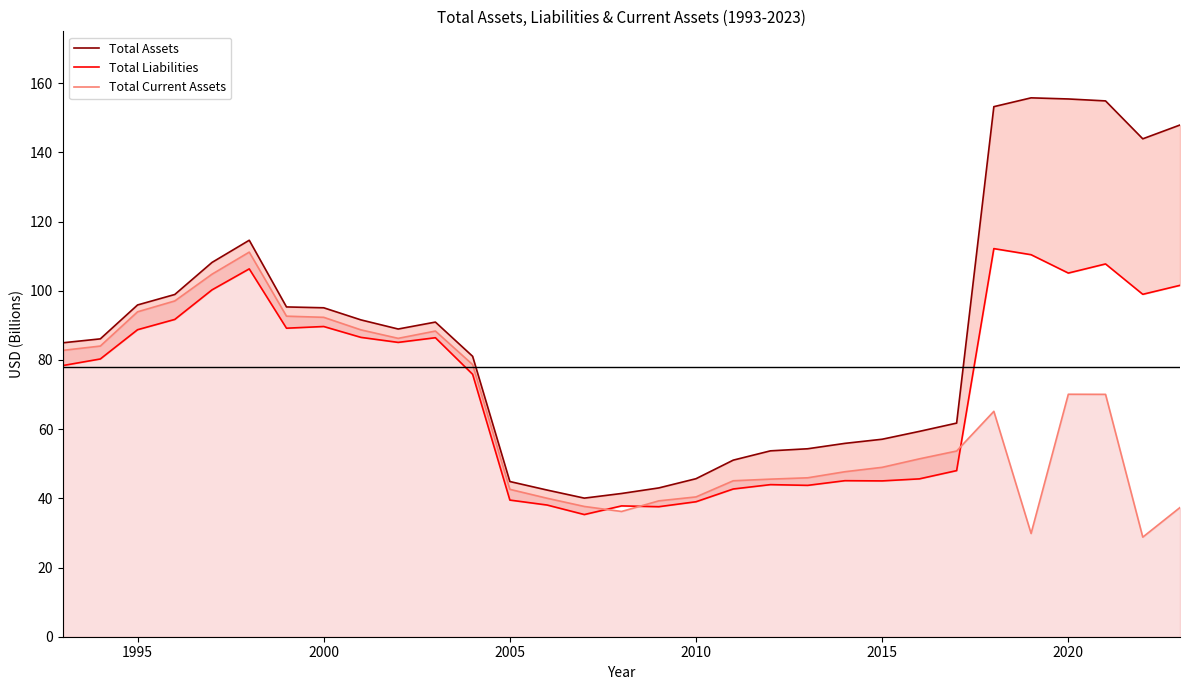

Reading right to left, extract all data points from this chart.

Total Assets: 147.9	143.9	154.9	155.5	155.8	153.2	61.8	59.4	57.1	55.9	54.3	53.7	51.0	45.7	43.0	41.4	40.1	42.4	44.9	81.1	91.0	89.0	91.6	95.1	95.3	114.6	108.2	98.9	95.9	86.1	85.0
Total Liabilities: 101.6	99.0	107.8	105.1	110.4	112.2	48.0	45.6	45.0	45.1	43.8	44.0	42.7	39.0	37.6	37.8	35.3	38.1	39.5	75.9	86.4	85.1	86.5	89.7	89.2	106.3	100.3	91.7	88.7	80.3	78.4
Total Current Assets: 37.4	28.8	70.1	70.1	29.8	65.2	53.7	51.4	49.0	47.7	45.9	45.6	45.1	40.4	39.3	36.2	37.7	40.0	42.6	78.7	88.4	86.3	88.7	92.3	92.7	111.2	104.8	97.1	93.9	84.0	82.8